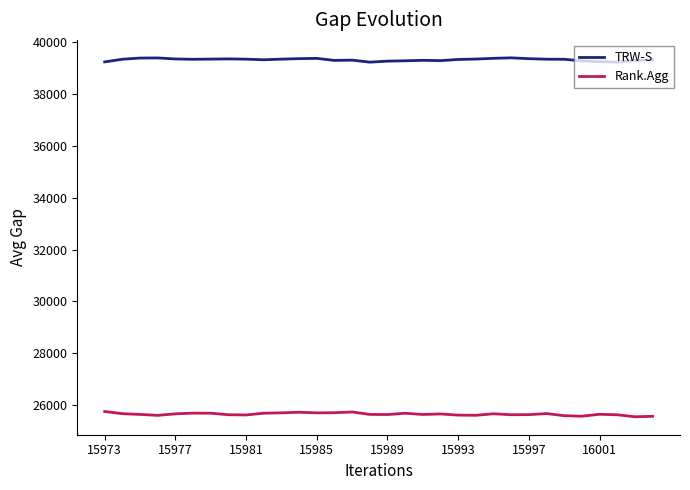

Rank the series by their maximum value, from lowest to highest.

Rank.Agg, TRW-S